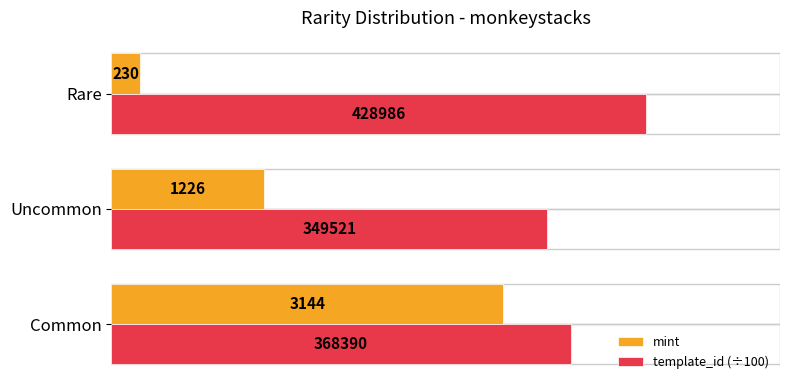

Which category has the highest value in the template_id (÷100) series?

Rare